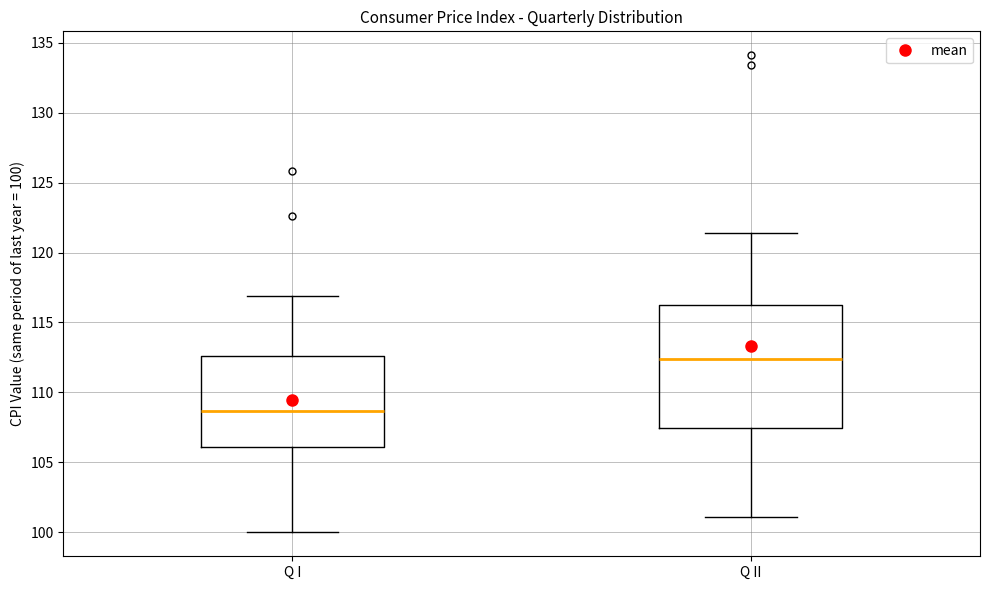

Reading left to right, read every box against the y-axis: the position of its median line, the range the box covers, and the ends of its whiskers. The values are not printed on the chart, so give them approximately, as read against the axis.

Q I: median 108.5, box 106.0 to 112.5, whiskers 100.0 to 117.0
Q II: median 112.5, box 107.5 to 116.5, whiskers 101.0 to 121.5